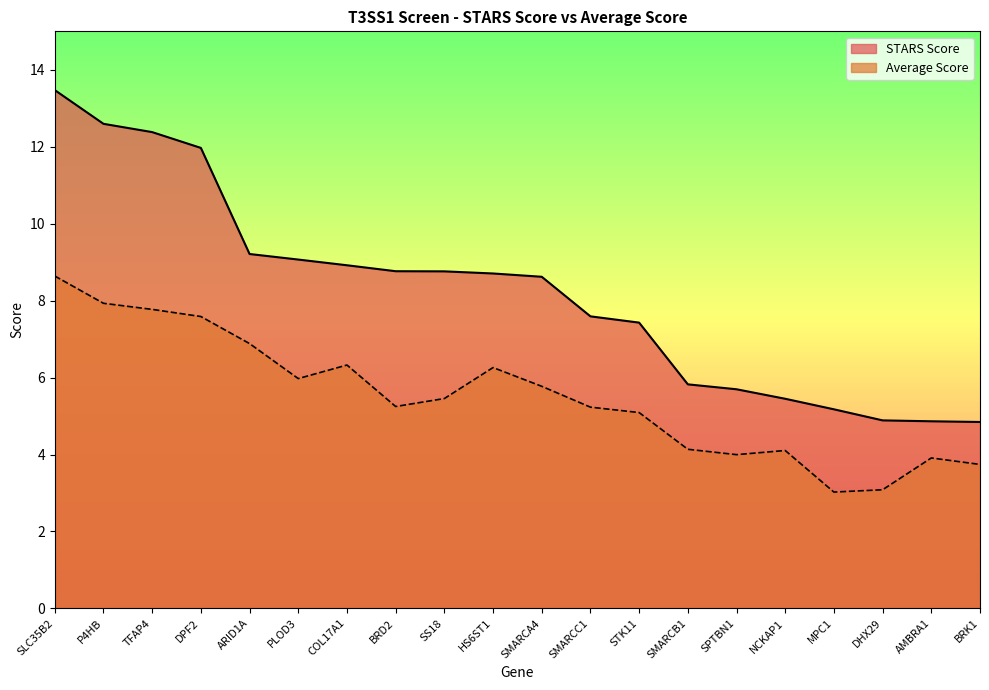

What is the total value across all series at COL17A1?

15.2